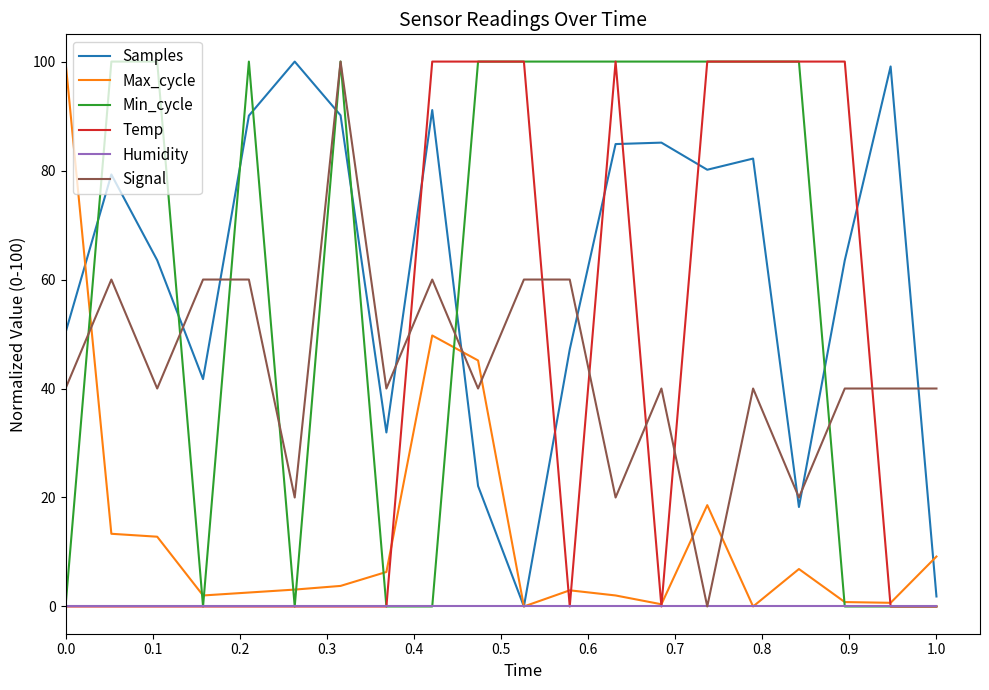

Which series ends up on top after the final intersection of Samples and Max_cycle?

Max_cycle